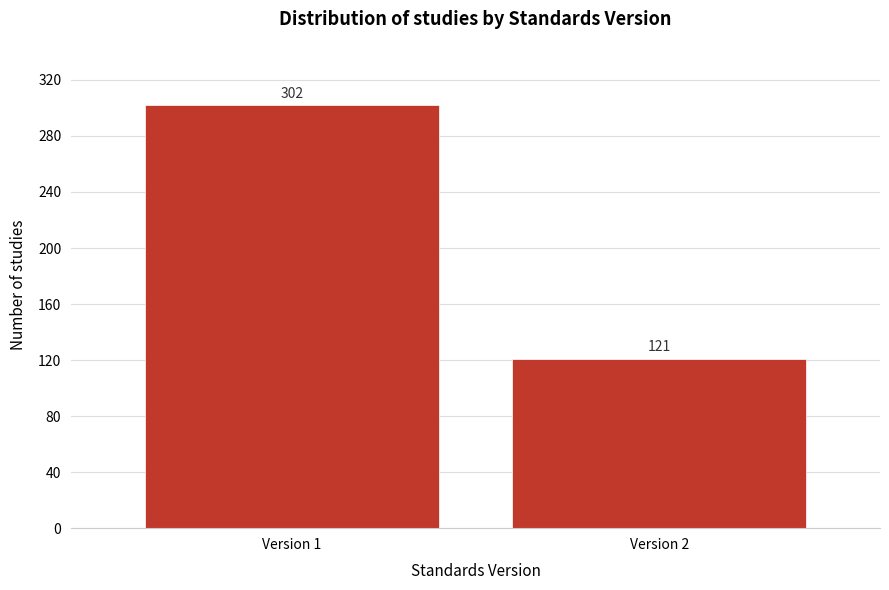

Reading left to right, list all the values displayed in this chart.

302	121